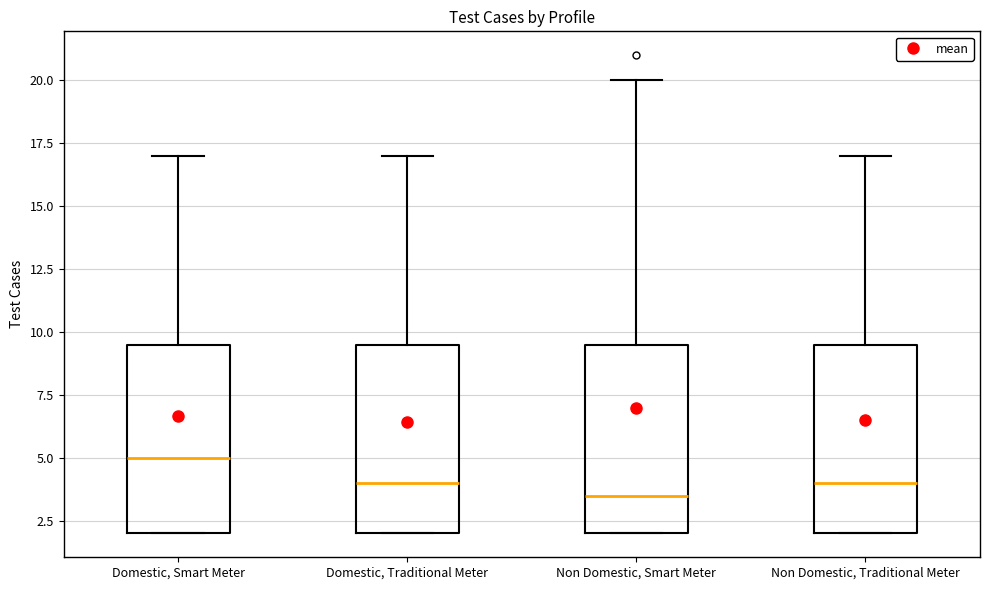

Which box has the lowest median line?

Non Domestic, Smart Meter